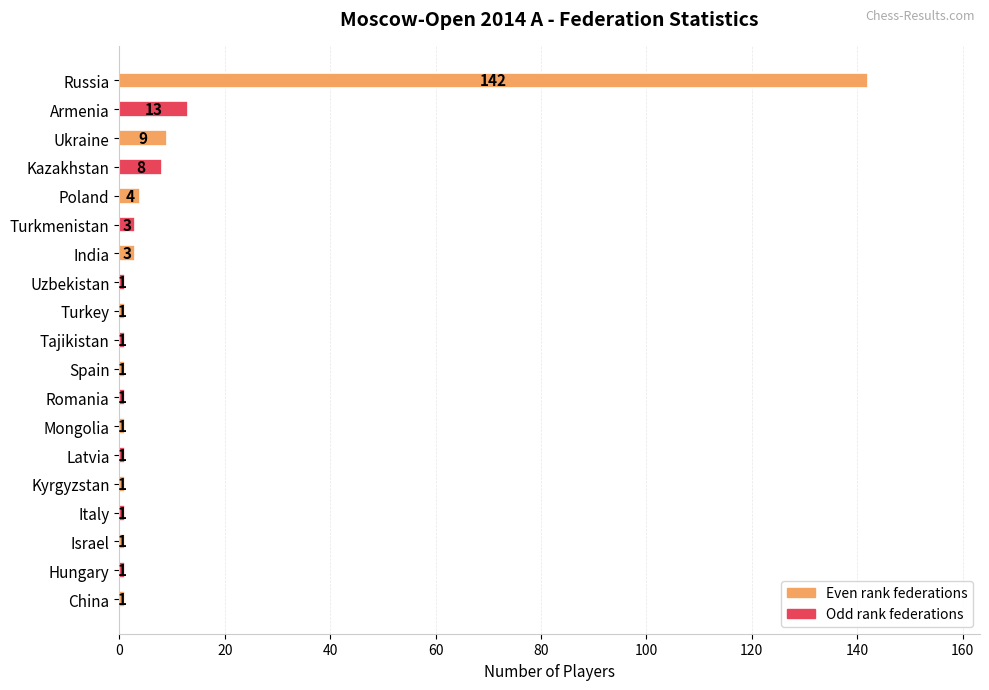

Reading top to bottom, extract all data points from this chart.

142	13	9	8	4	3	3	1	1	1	1	1	1	1	1	1	1	1	1